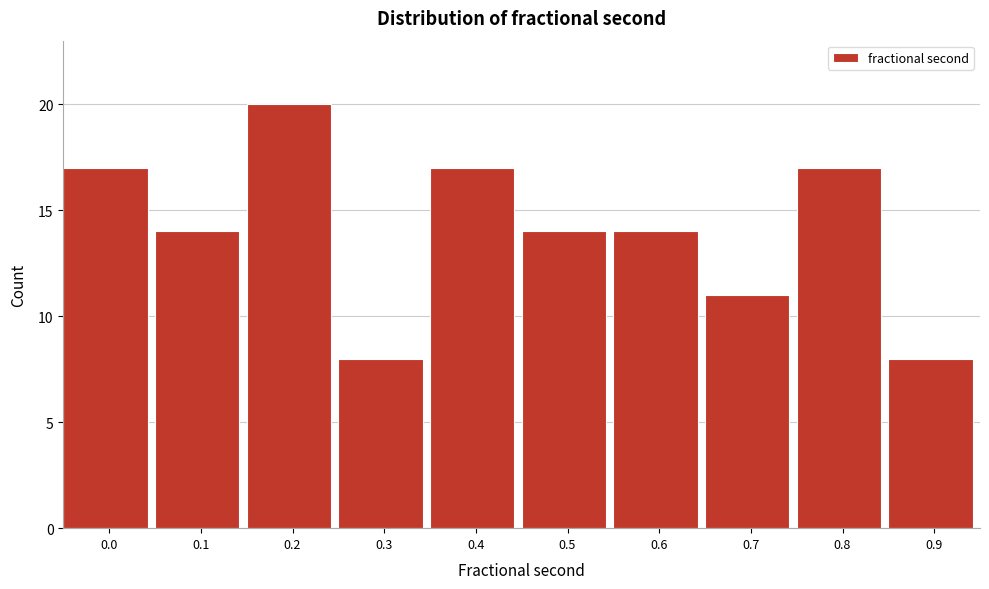

Reading left to right, transcribe all the data shown in this chart.

17	14	20	8	17	14	14	11	17	8